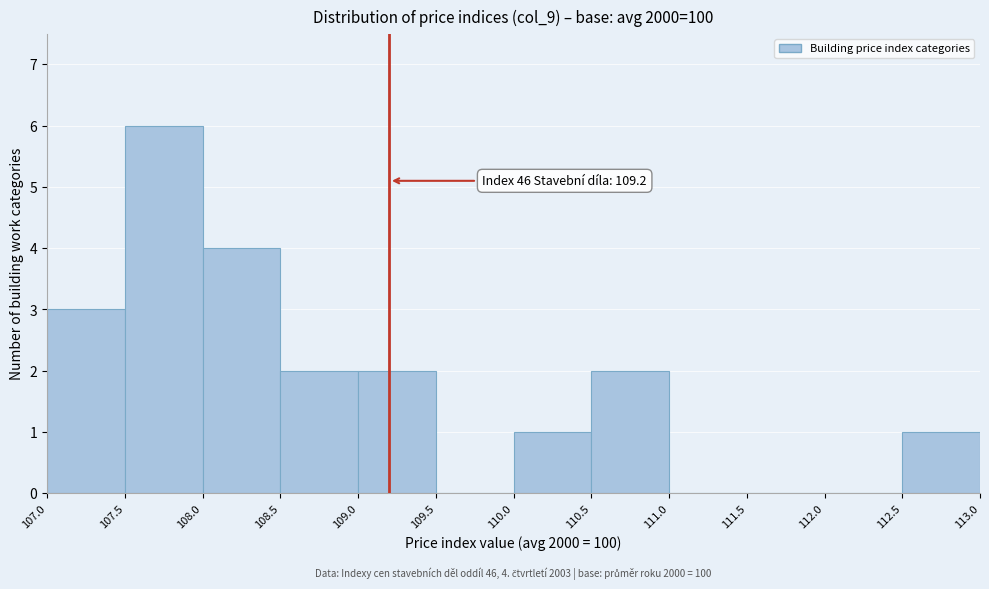

Which range on the x-axis has the tallest bar?

107.5 to 108.0